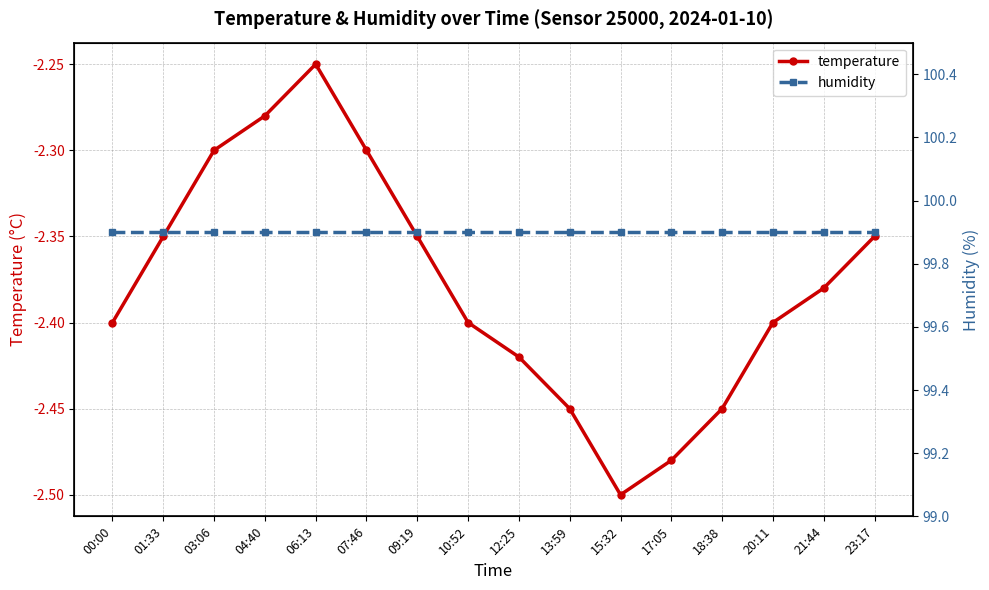

List the labels in order of humidity value, smallest first.

00:00, 01:33, 03:06, 04:40, 06:13, 07:46, 09:19, 10:52, 12:25, 13:59, 15:32, 17:05, 18:38, 20:11, 21:44, 23:17